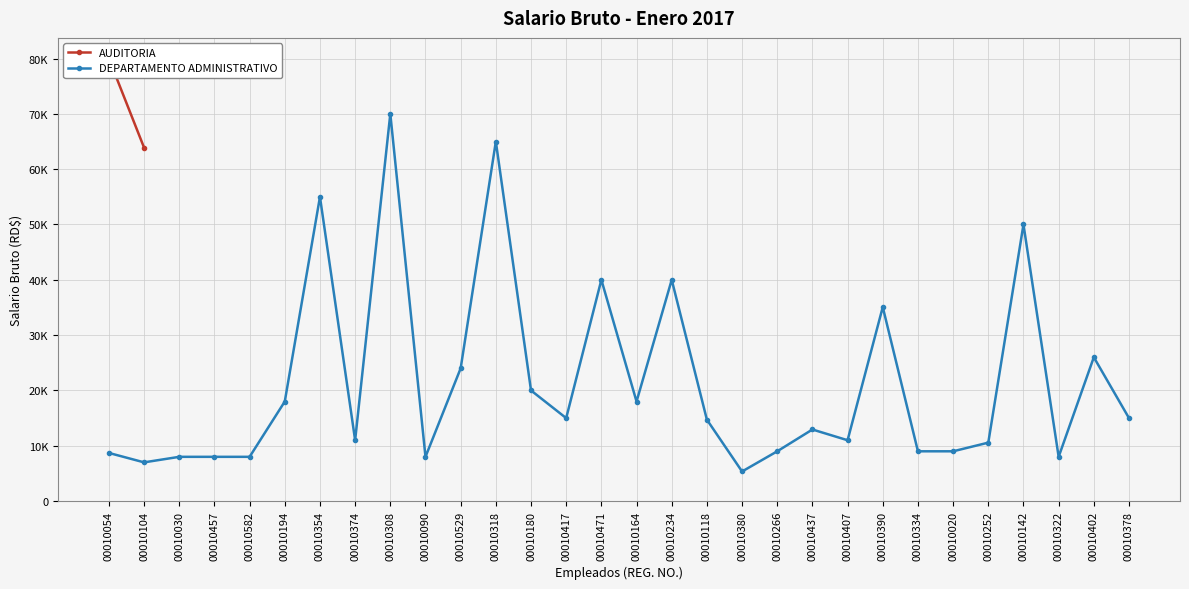

What is the change in value from 00010090 to 00010471?

+32000.0